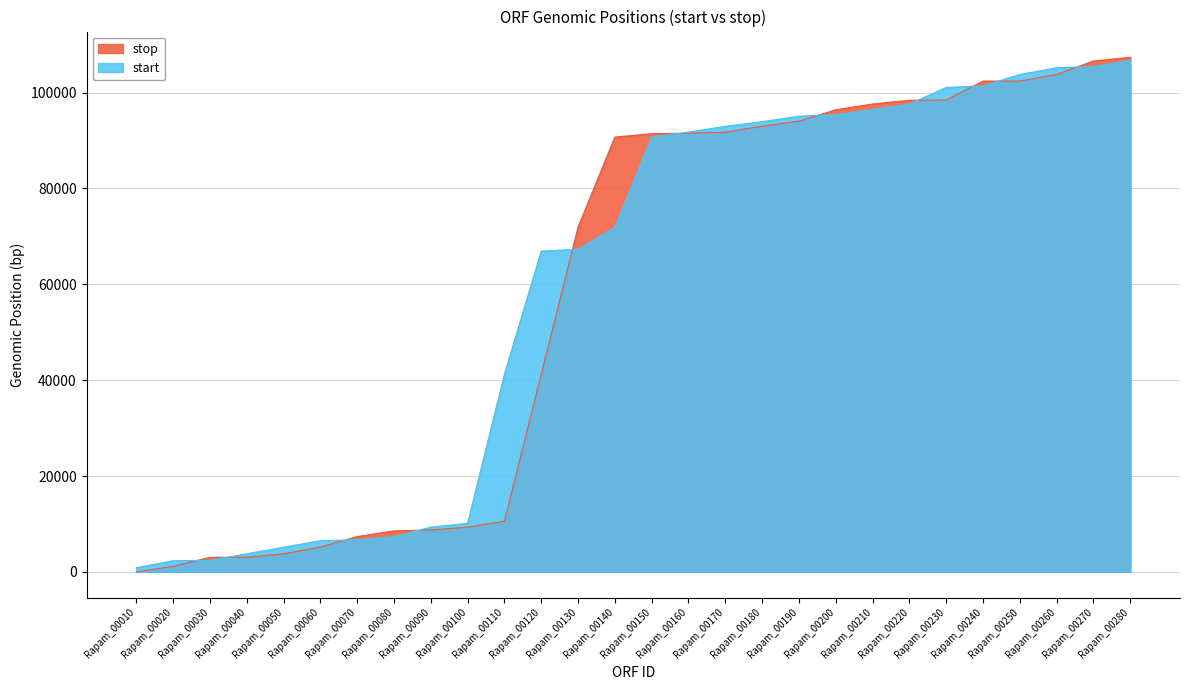

At which label does start first exceed 90798?

Rapam_00160